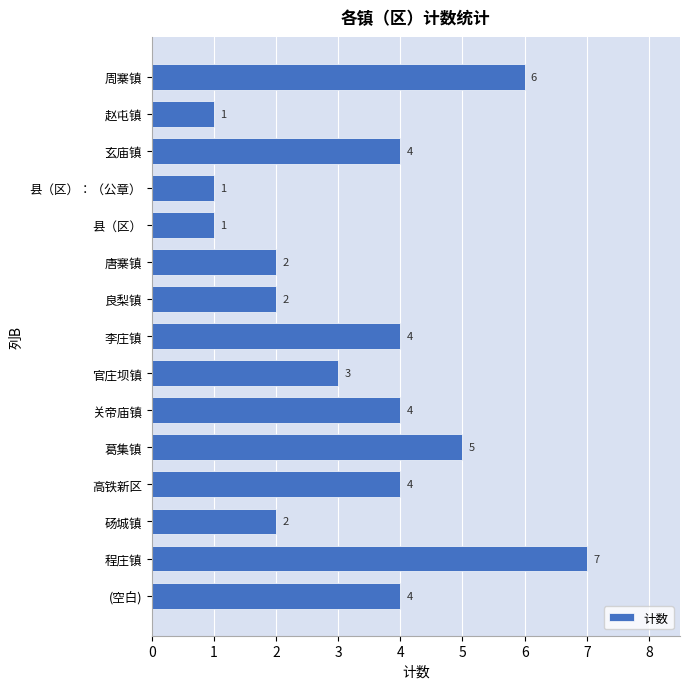

What is the greatest value displayed?

7